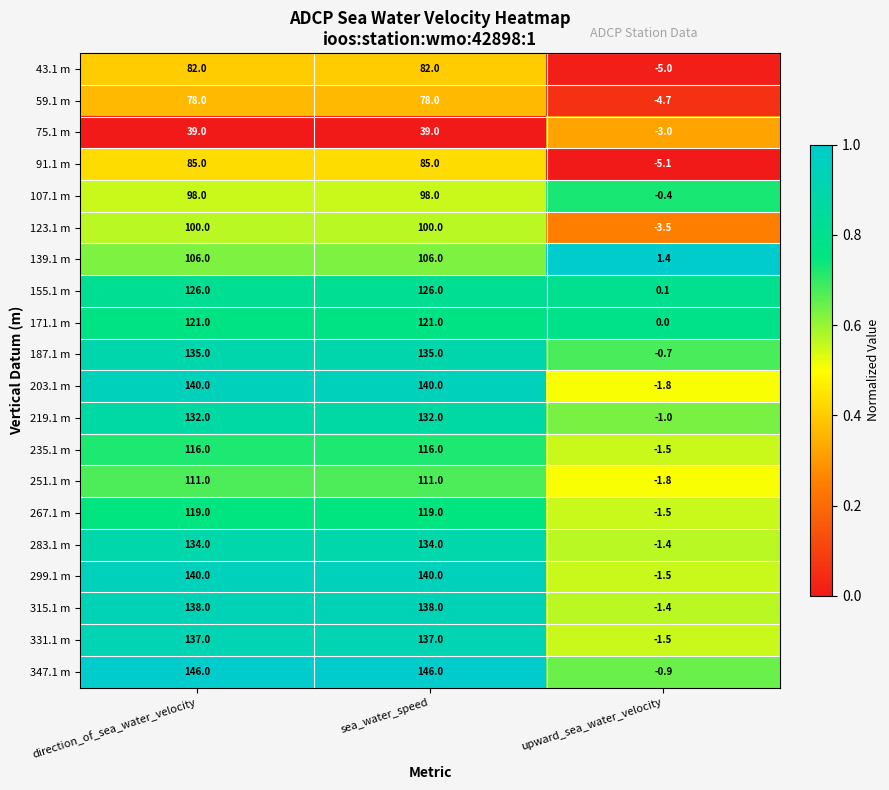

What is the sum of all 43.1 m values?

159.0